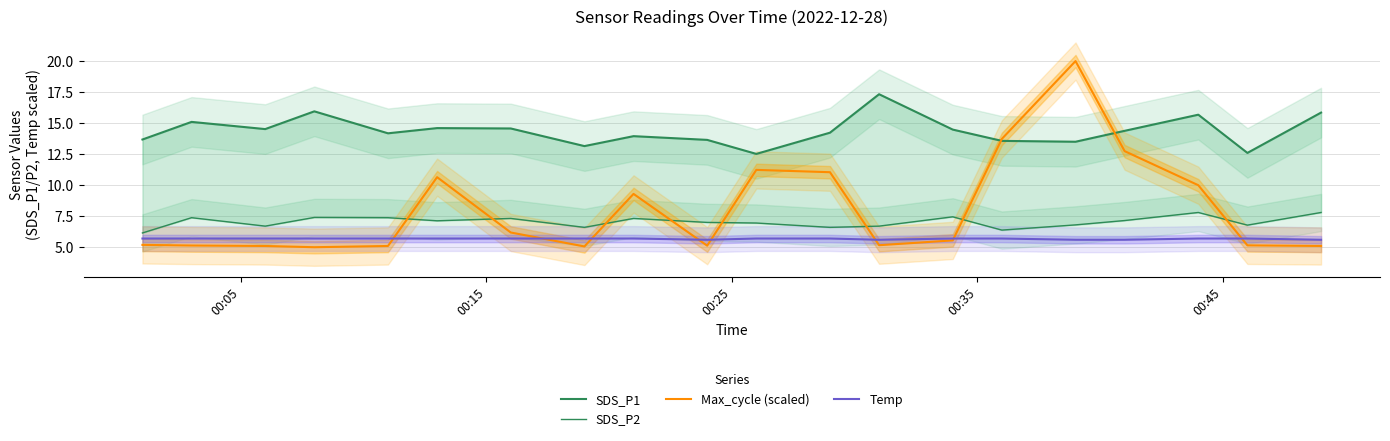

List the series in order of their peak value, highest first.

Max_cycle (scaled), SDS_P1, SDS_P2, Temp